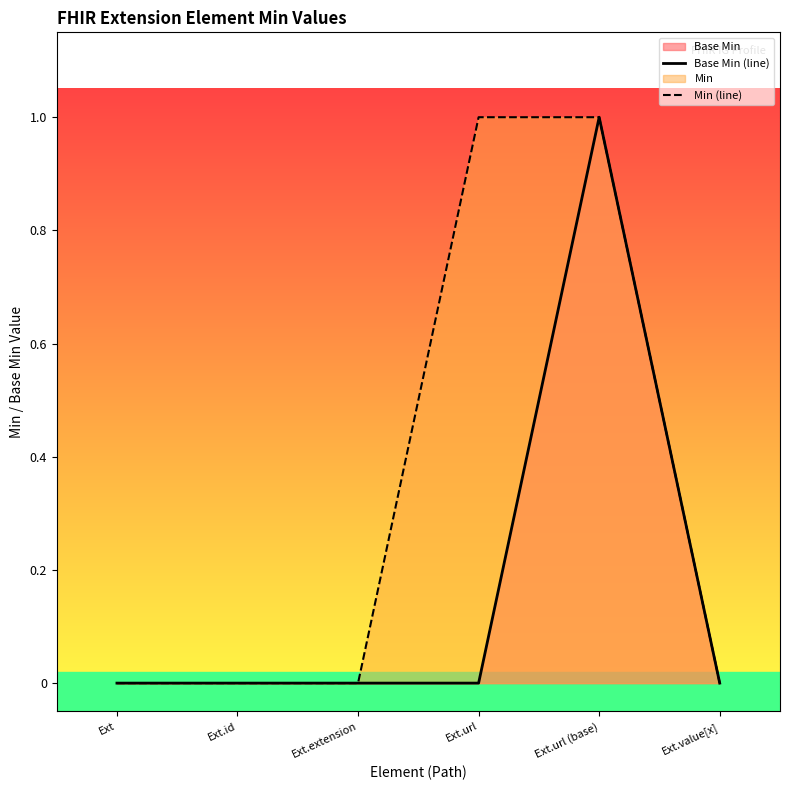

Between Ext.id and Ext.extension, which series saw the biggest shift?

Base Min (line)